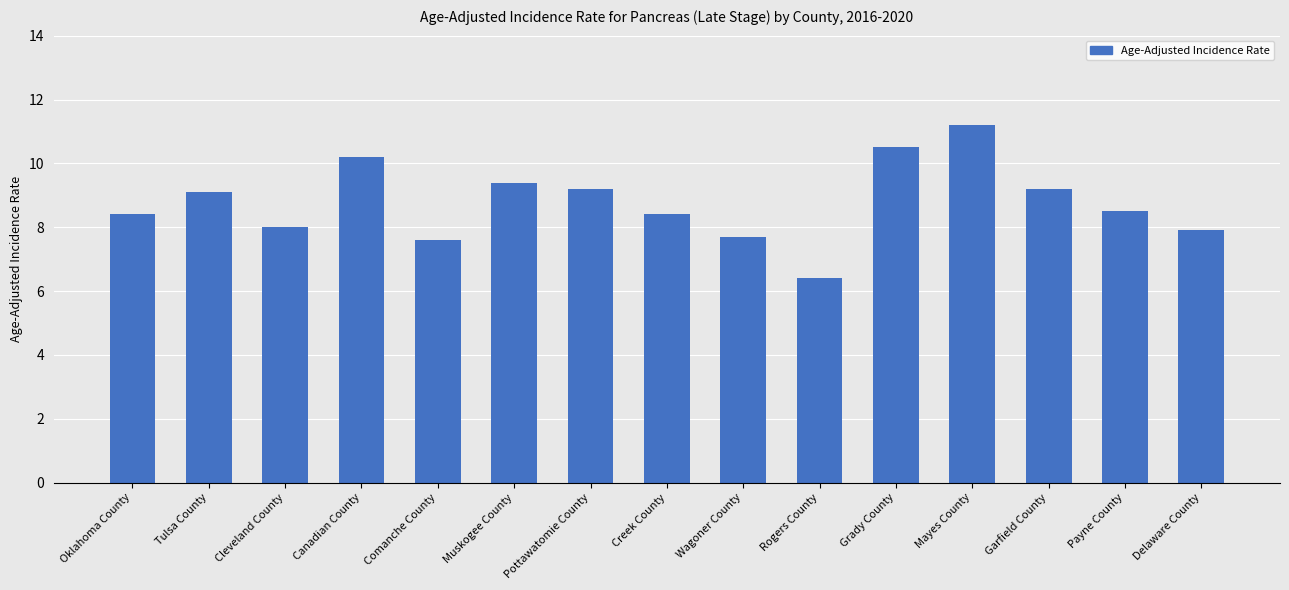

What is the label of the 13th bar from the left?

Garfield County